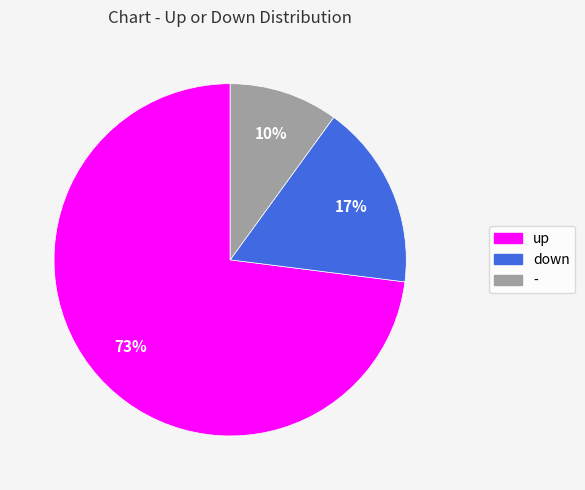

What is the smallest slice in the pie chart?

-